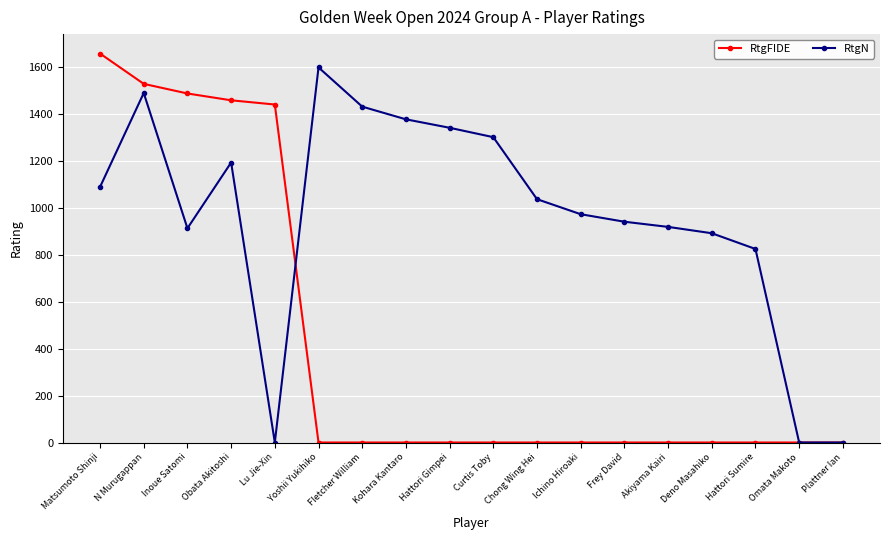

At which label does RtgN reach its peak?

Yoshii Yukihiko